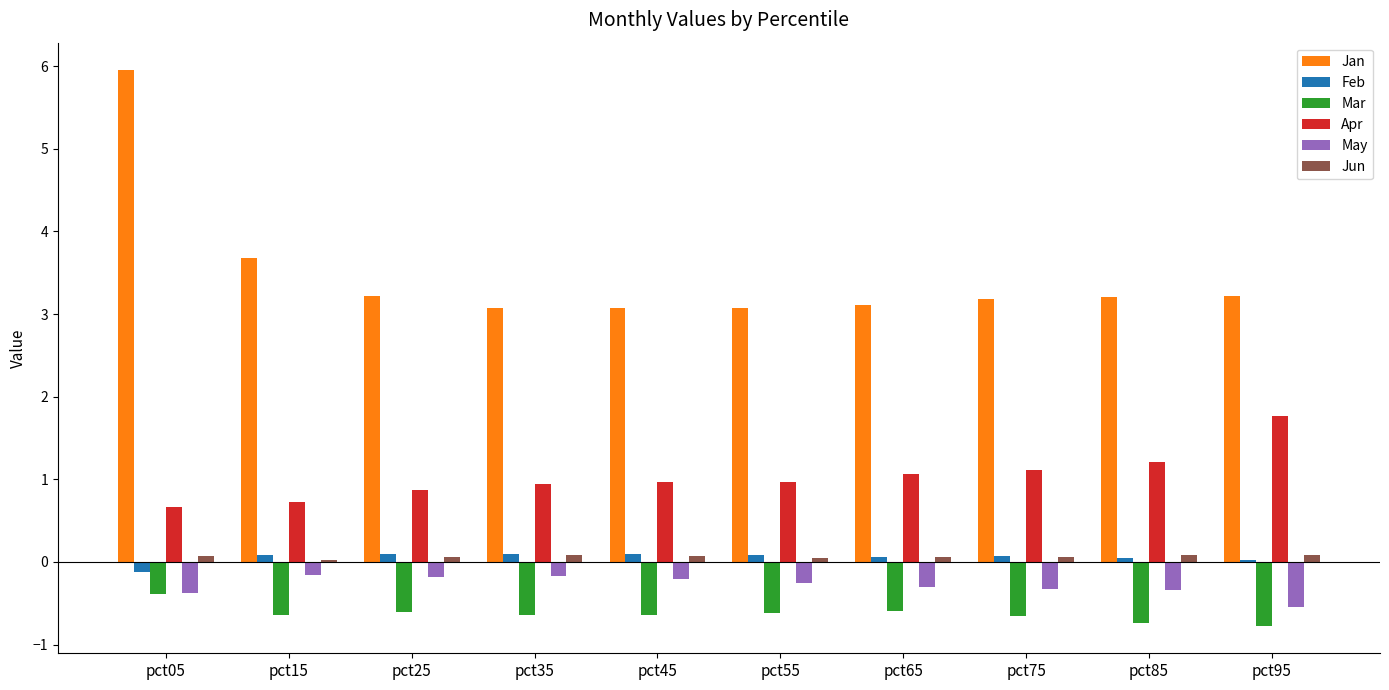

What is the total value across all series at pct35?

3.4